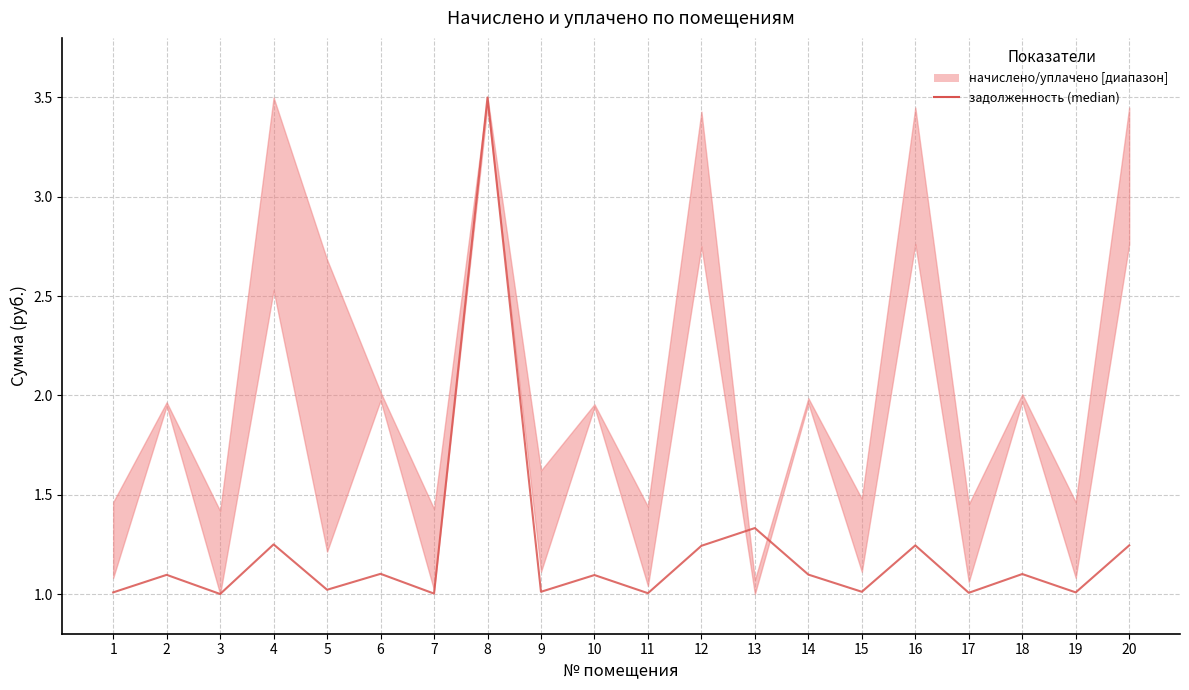

Where is the data nearest to the value 2?

13